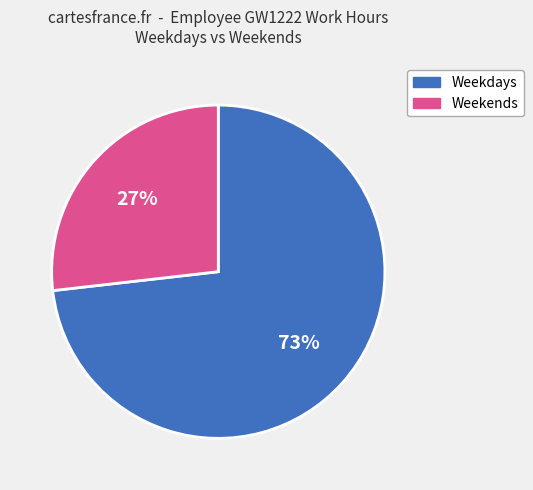

To the nearest percent, what is the difference between the largest and smallest slice percentages?

46%